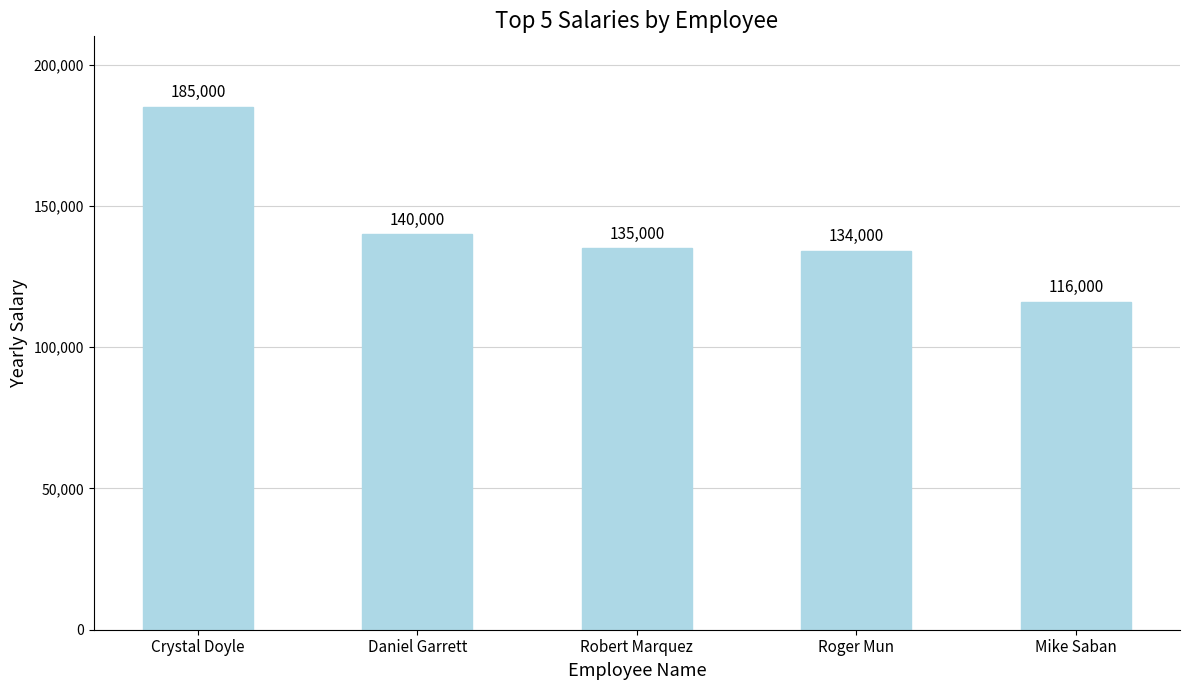

Are the bars grouped side by side (vs. stacked)?

No